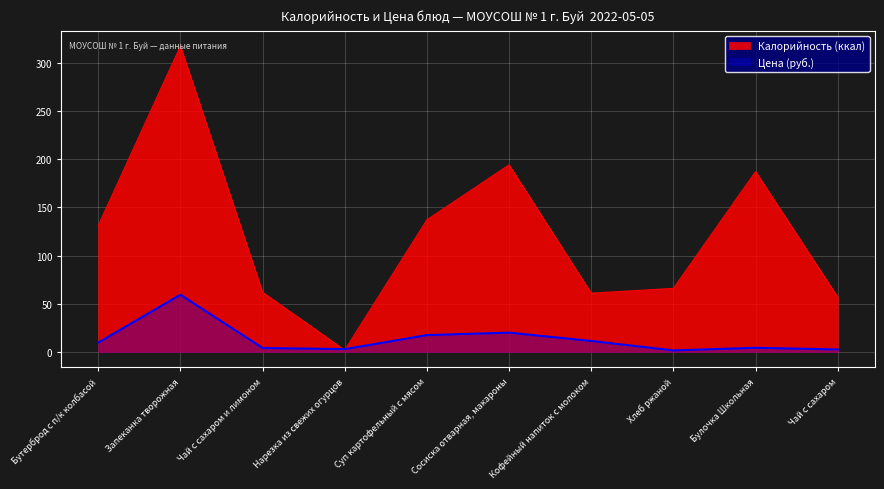

Which series has the largest total across all categories?

Калорийность (ккал)